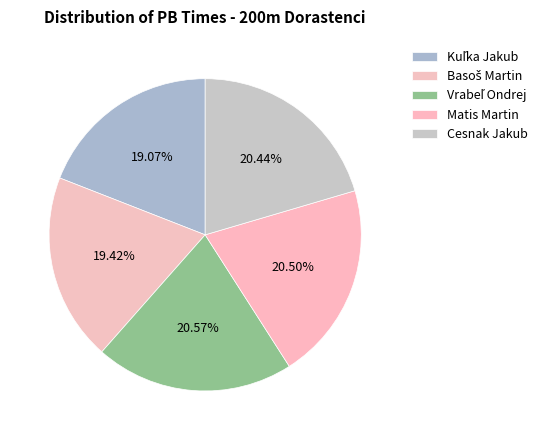

What portion of the pie excludes Basoš Martin?

80.6%